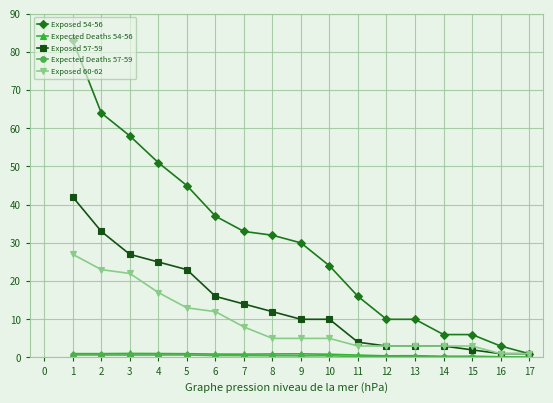

The value of Exposed 57-59 at 15 is 2.0. True or false?

True